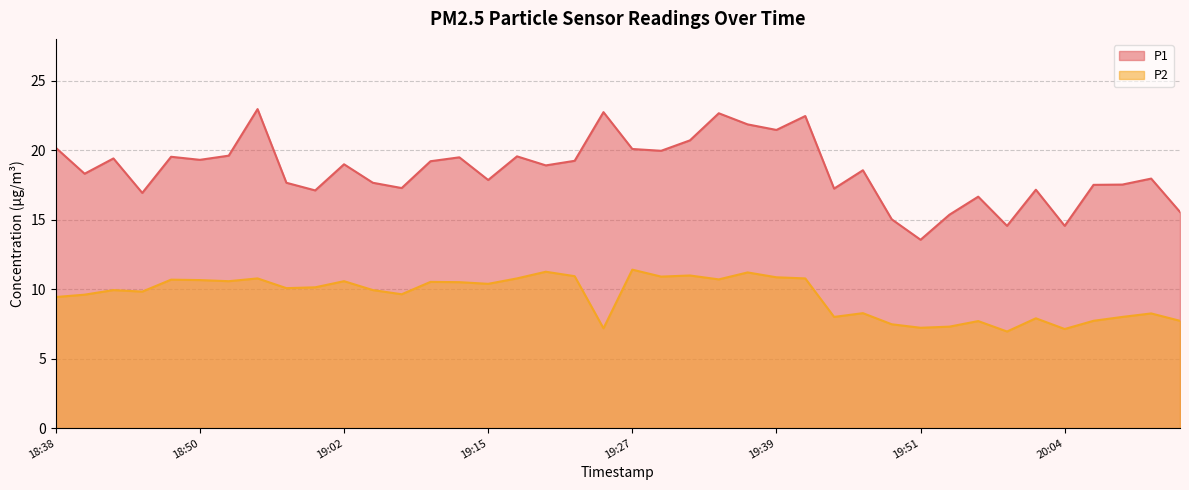

List the series in order of their overall mean, highest first.

P1, P2